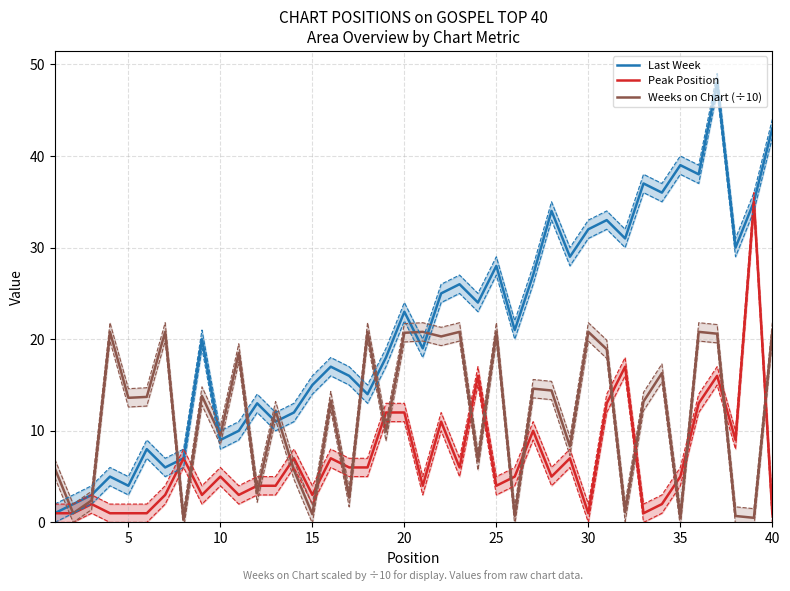

What is the maximum value for Weeks on Chart (÷10)?

20.8